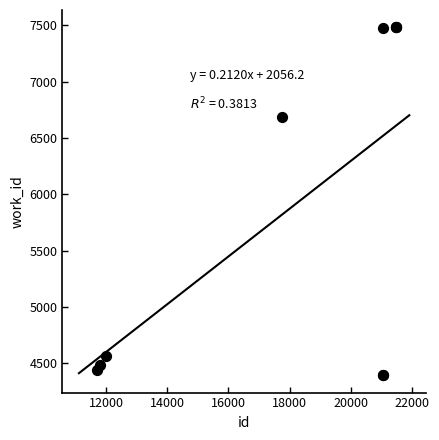

What Y value in the scatter plot is closest to 5937?

6688